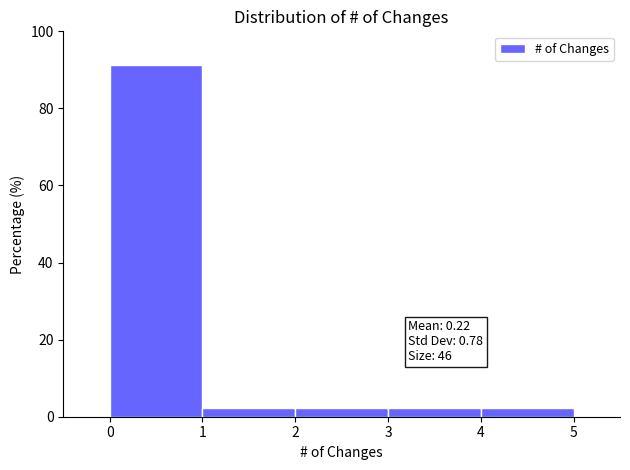

Over which range of the x-axis is the bar tallest?

0 to 1